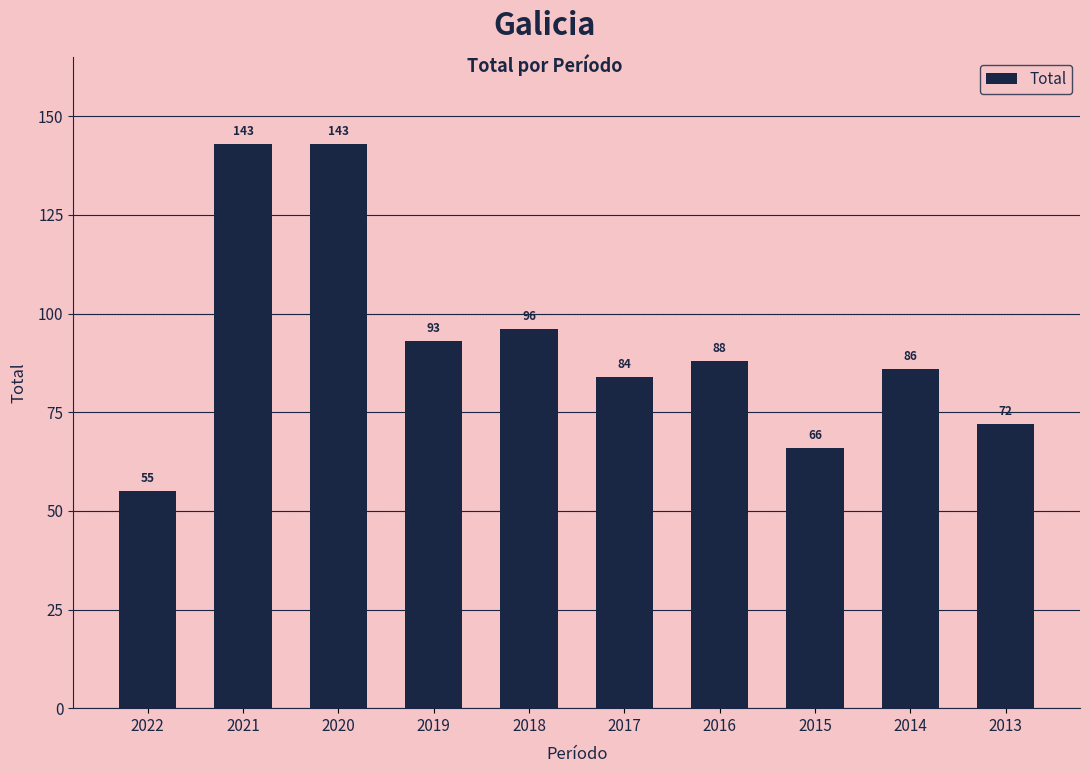

True or false: the data shows 88 at 2016.

True